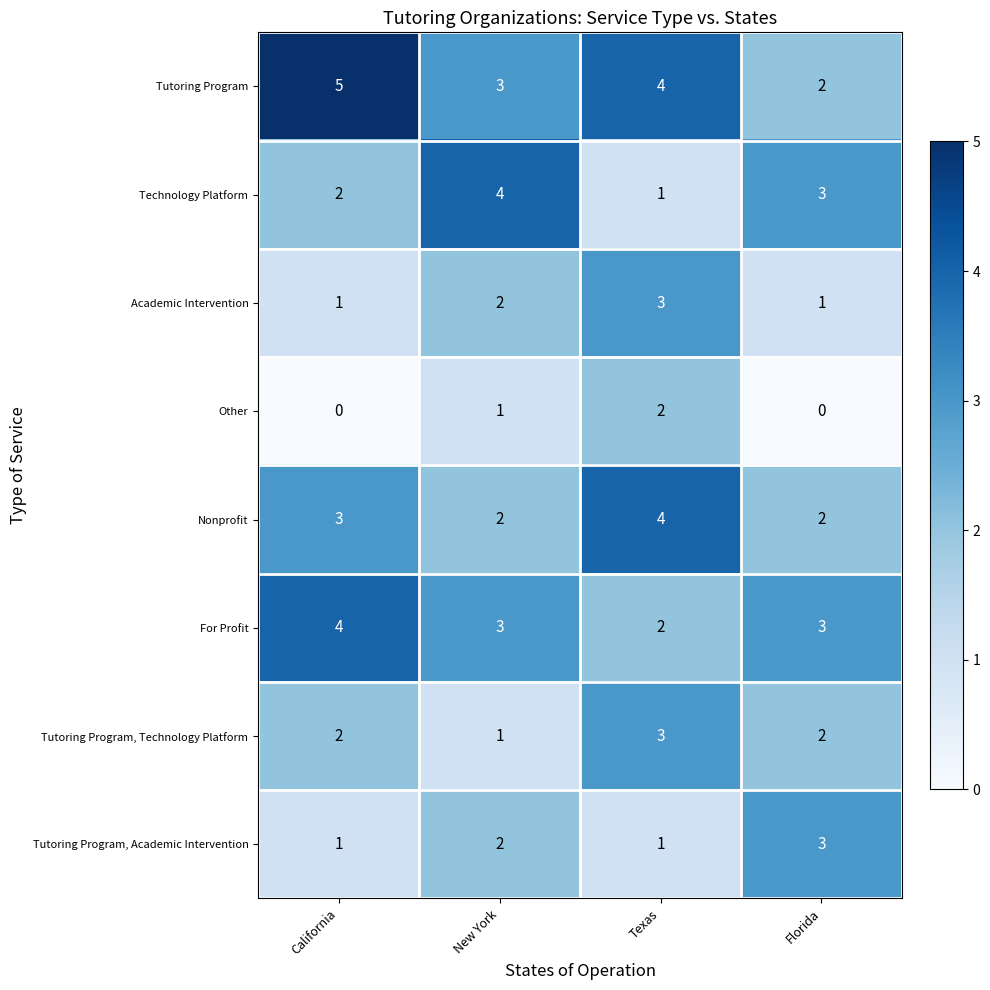

What is the approximate value of Technology Platform at Florida?

3